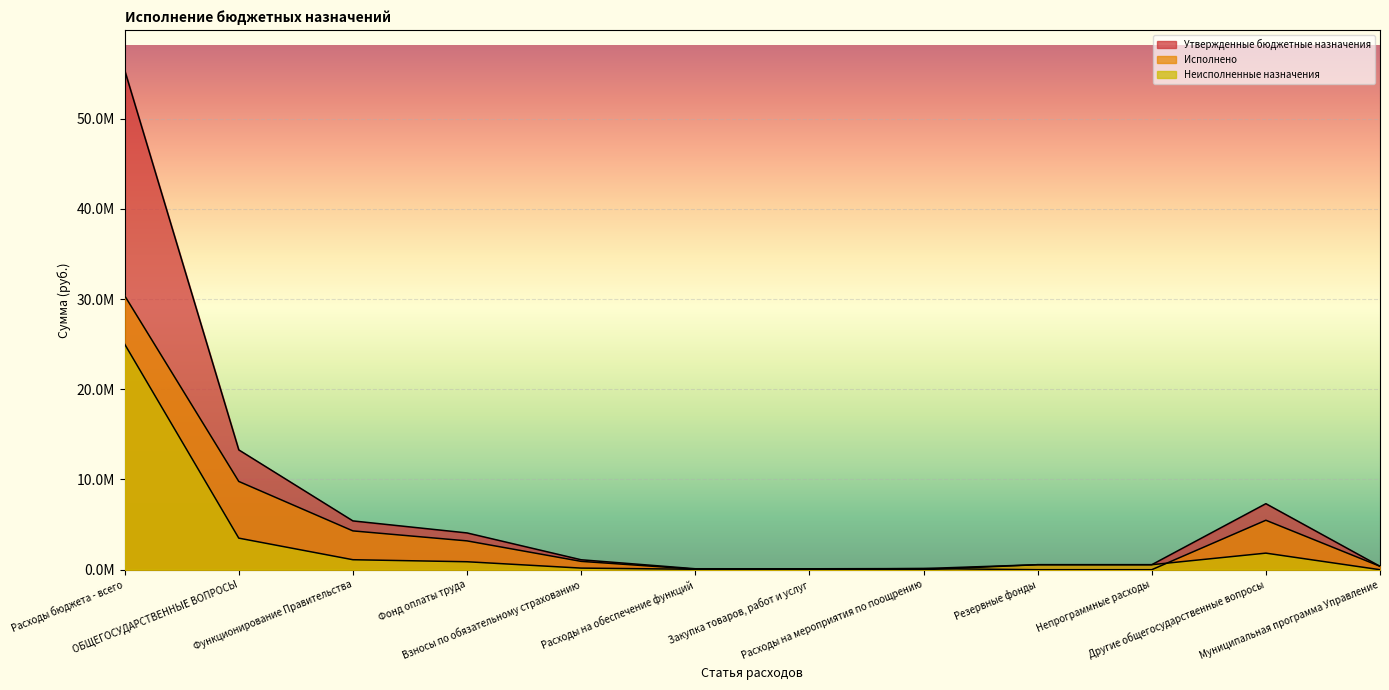

The value of Исполнено at Взносы по обязательному страхованию is 923608.4. True or false?

True